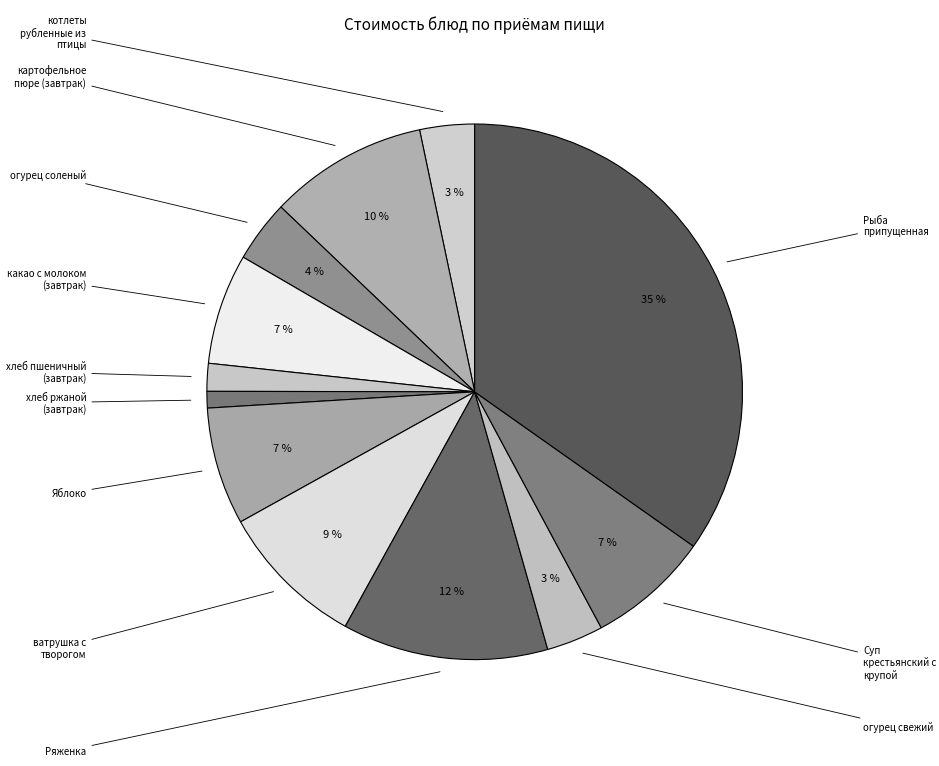

How many slices are in this pie chart?

12